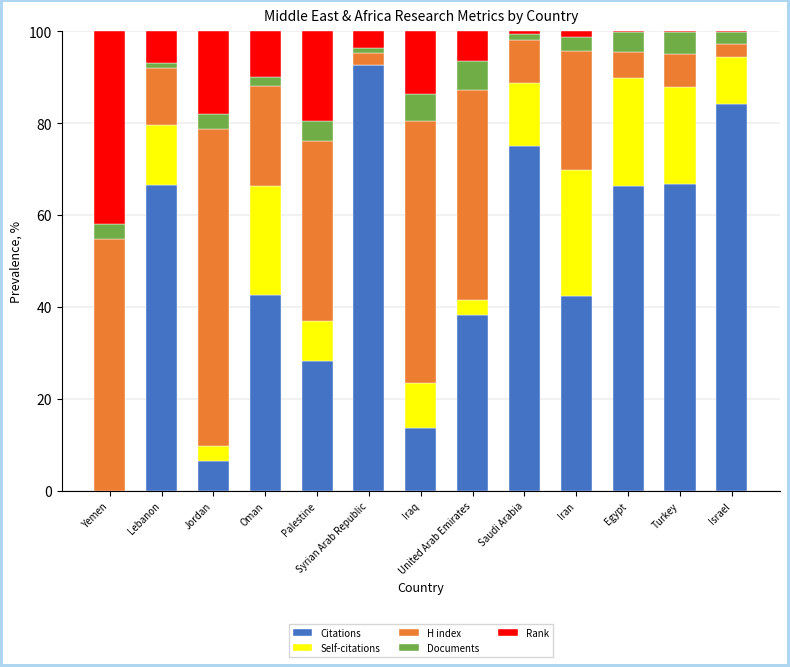

Are the bars horizontal?

No